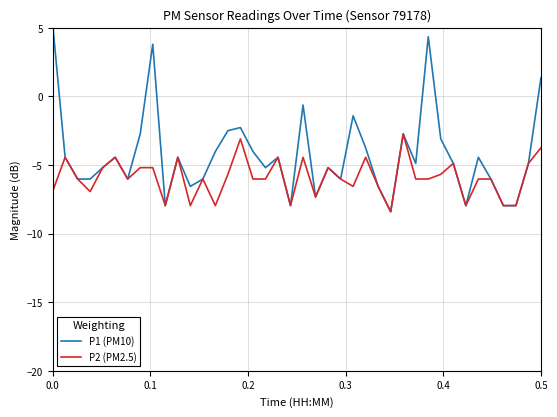

What is the maximum value for P2 (PM2.5)?

-2.7